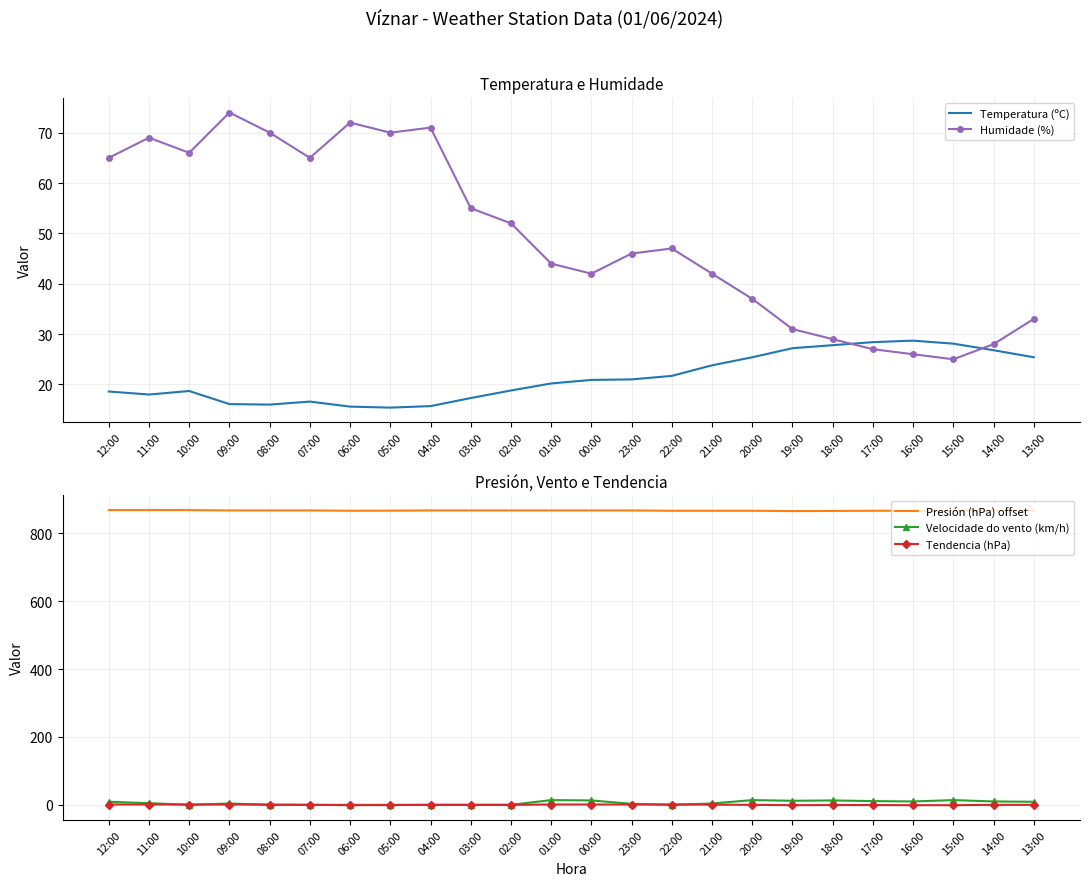

Between 00:00 and 18:00, which is larger?

18:00